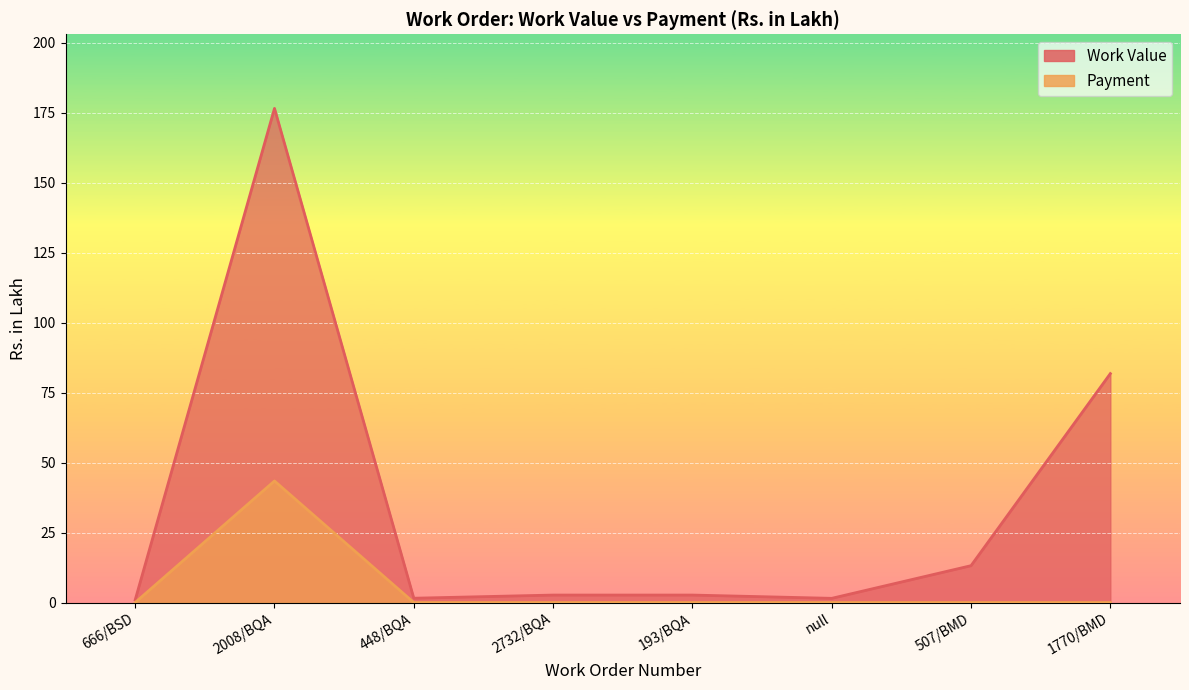

Which series has the widest spread of values?

Work Value